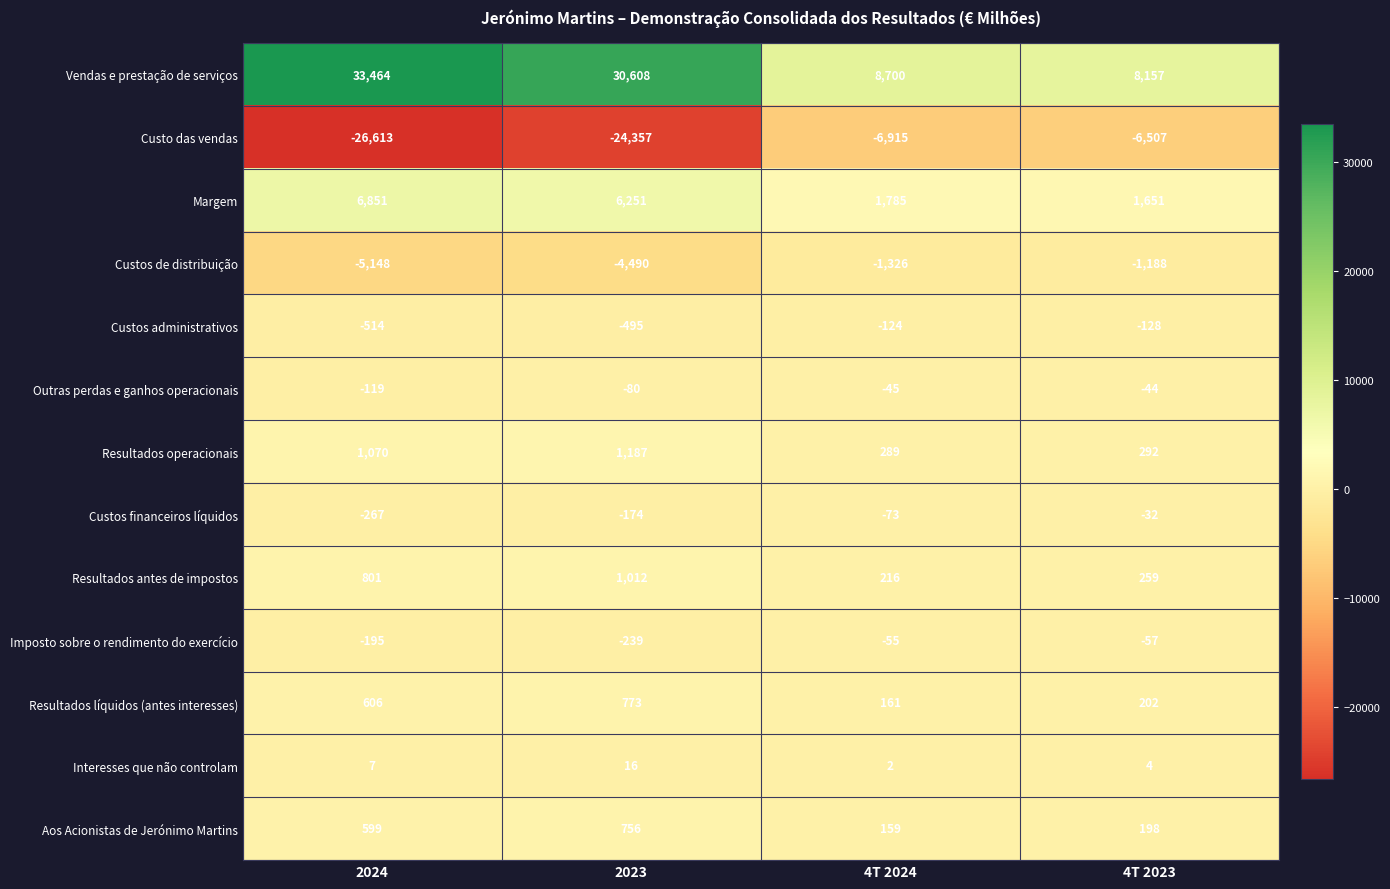

Which label corresponds to the smallest value in the chart?

2024